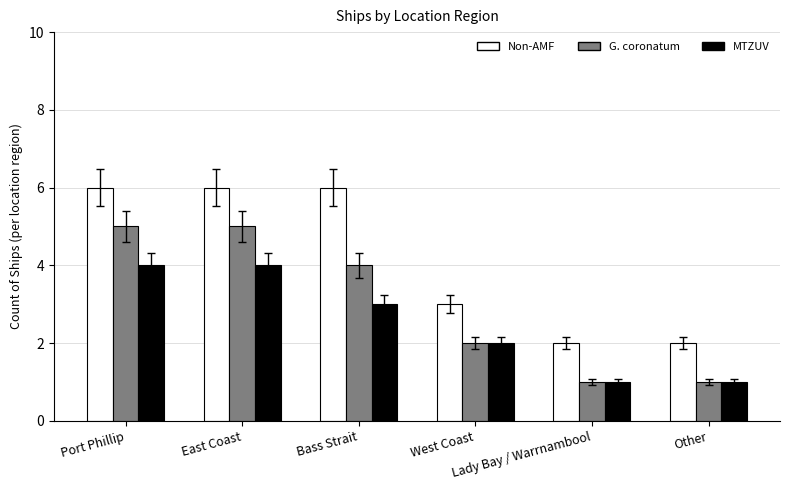

What is the label of the 1st bar from the left?

Port Phillip